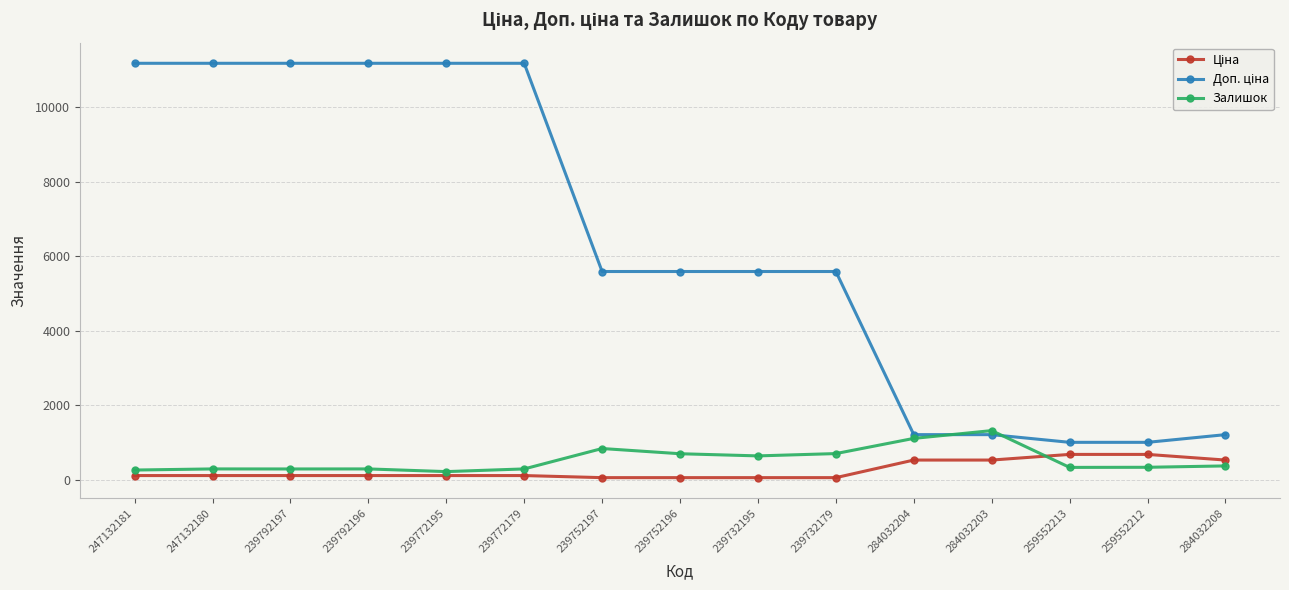

What is the total value across all series at 284032203?

3057.9